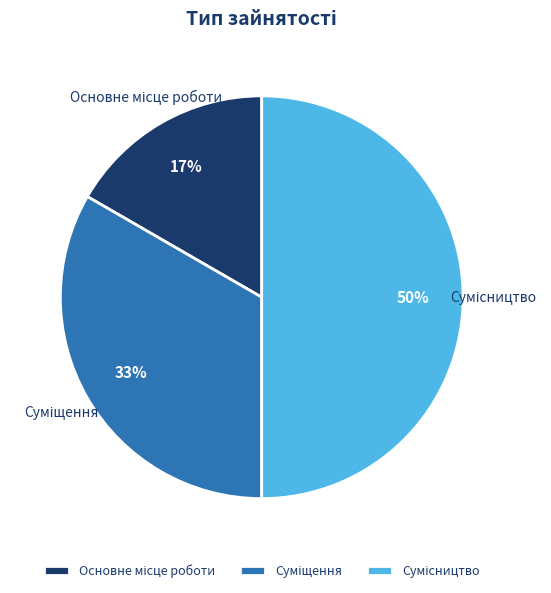

To the nearest percent, what is the difference between the largest and smallest slice percentages?

33%